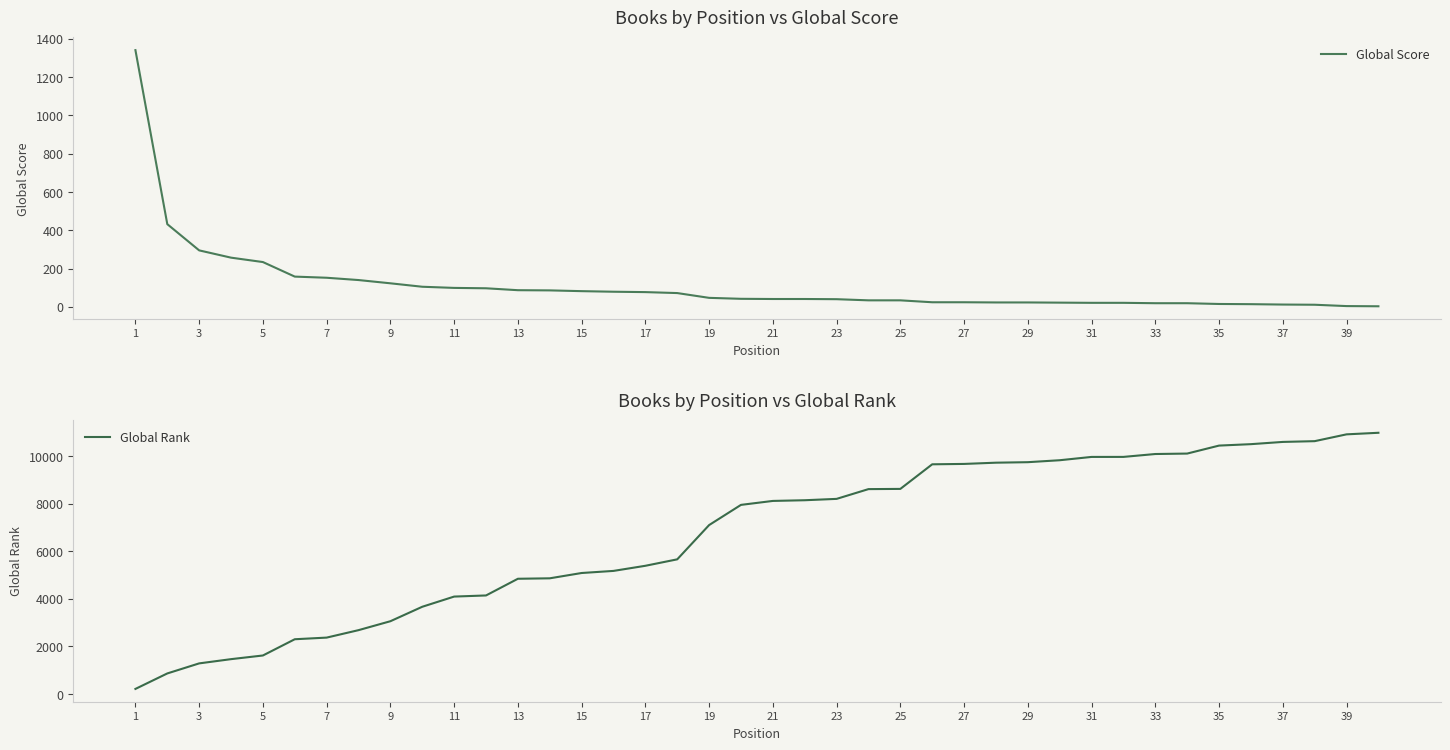

What is the highest value of the Global Score series?

1341